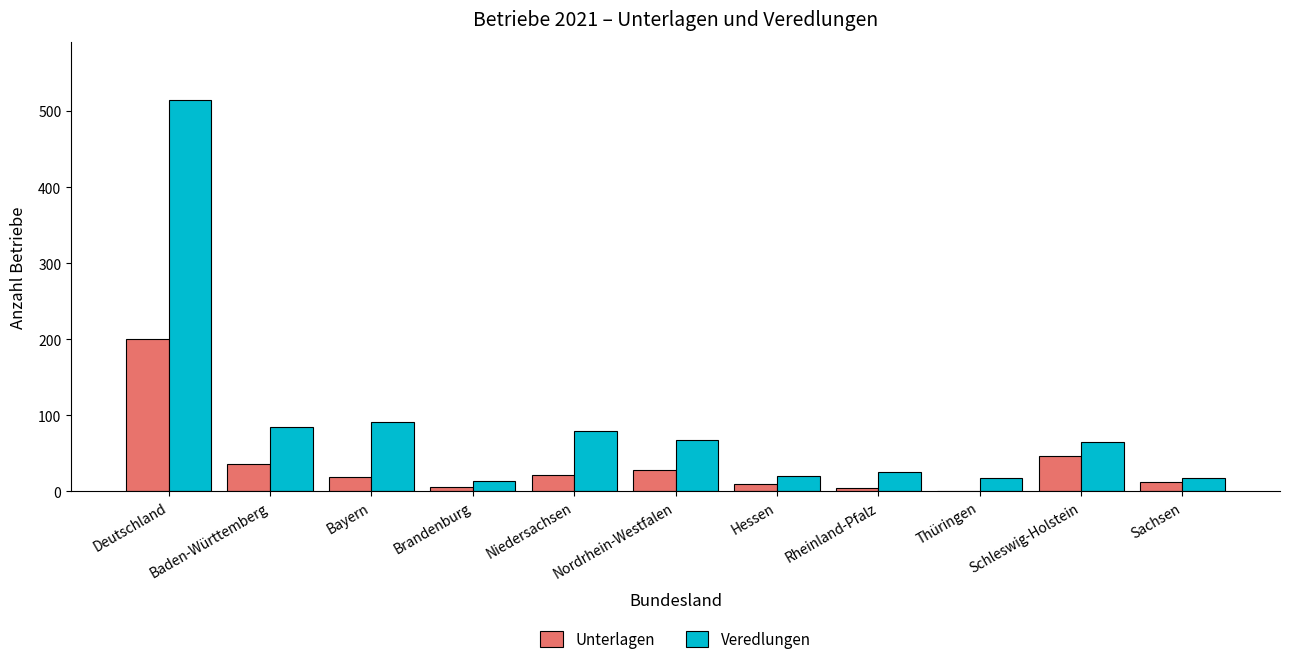

What is the average value of the Veredlungen series?

90